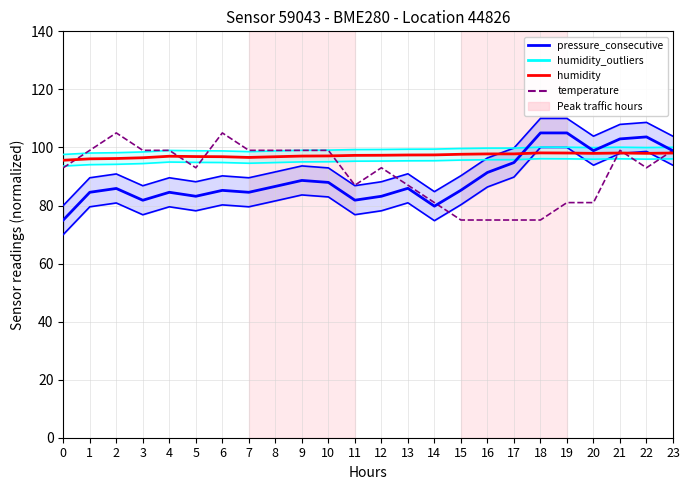

The value of temperature at 13 is 56.3. True or false?

False